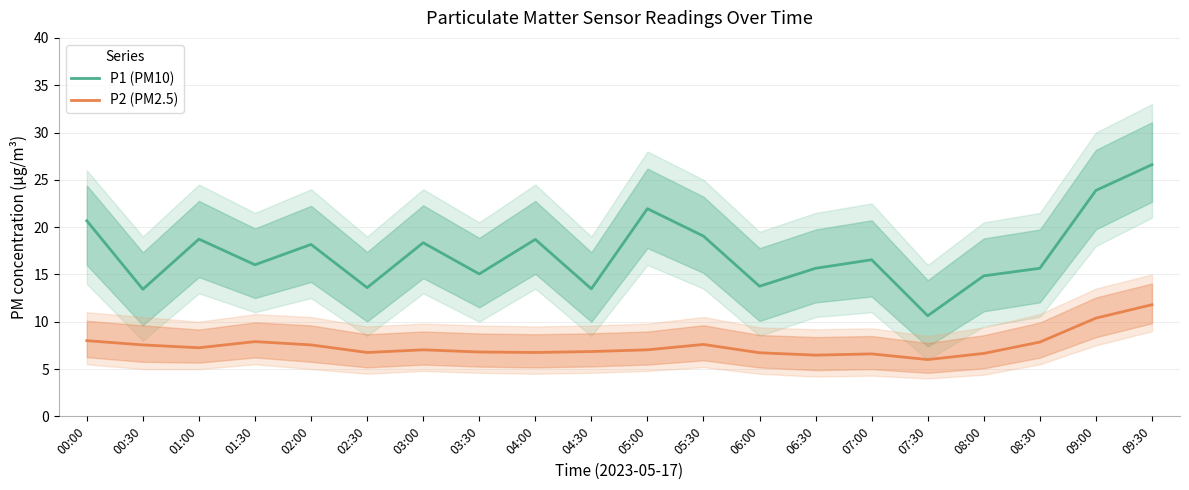

What position from the left is 06:00?

13